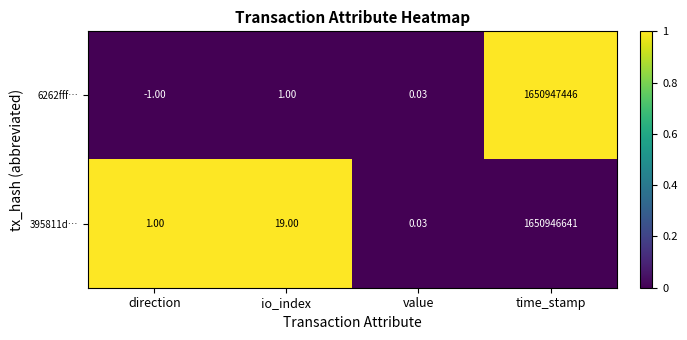

Which series has the largest range (max minus min)?

6262fff…